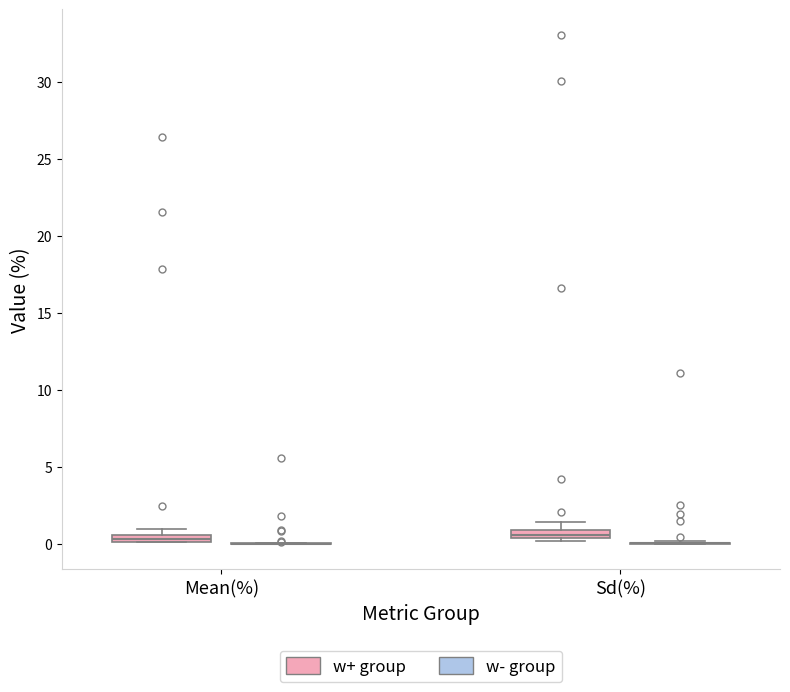

Where does the upper whisker of the box for Sd(%) (w+ group) end on the y-axis? The values are not printed on the chart, so give them approximately, as read against the axis.

1.5